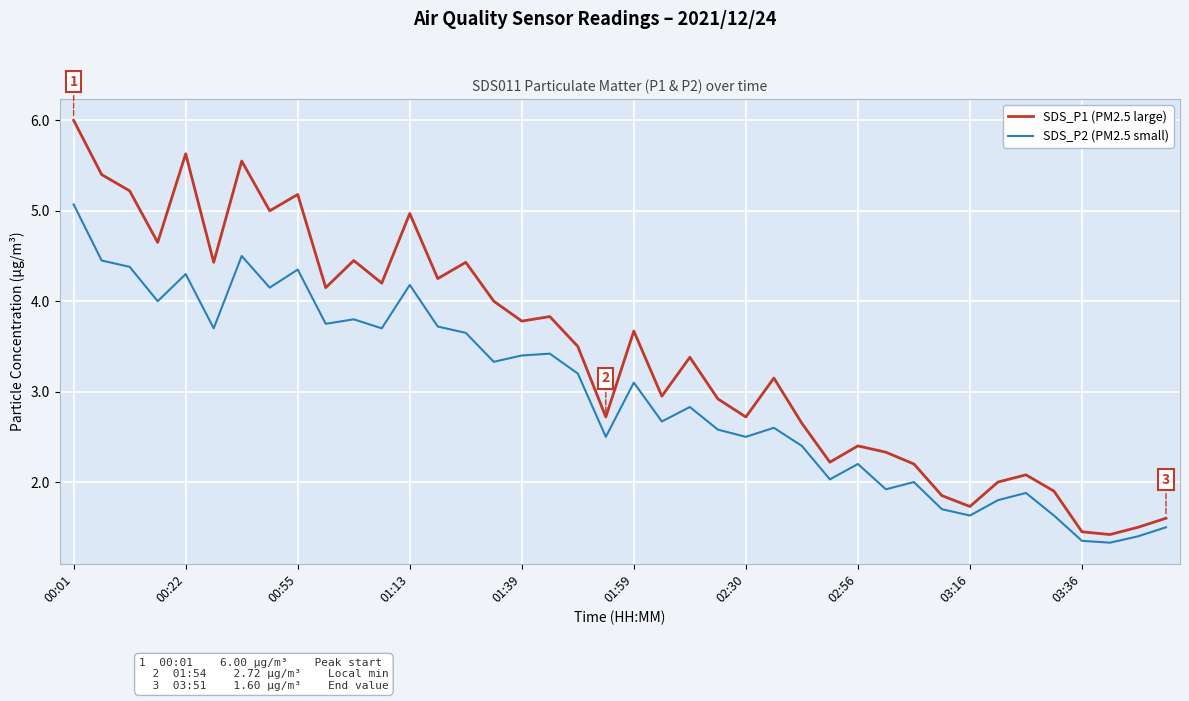

List the series in order of their overall mean, lowest first.

SDS_P2 (PM2.5 small), SDS_P1 (PM2.5 large)